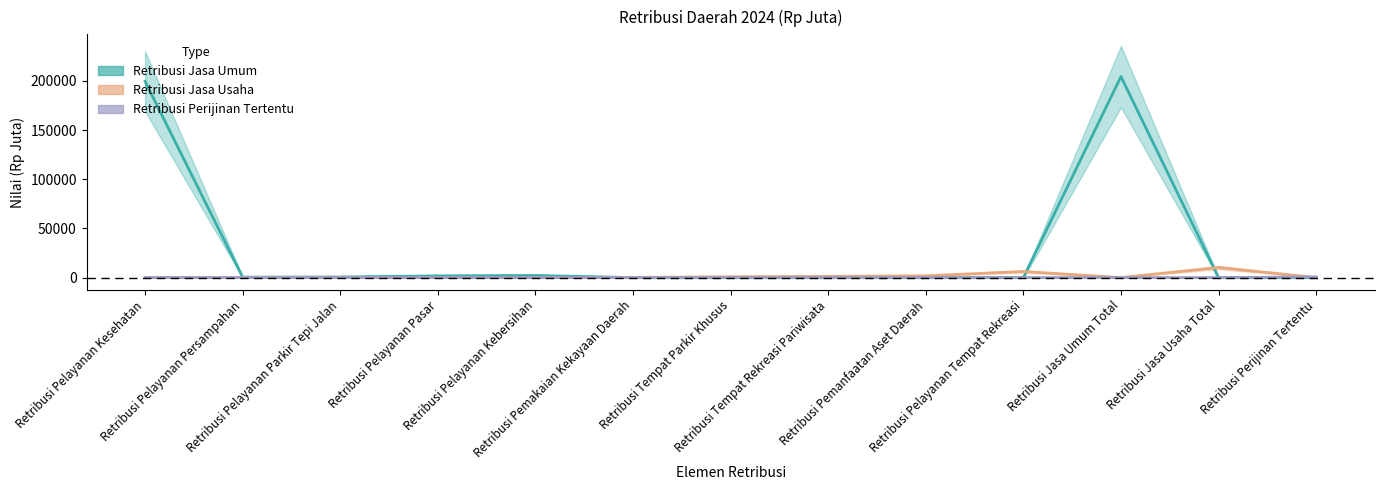

True or false: Retribusi Perijinan Tertentu has a value of 0.0 at Retribusi Pelayanan Kesehatan.

True